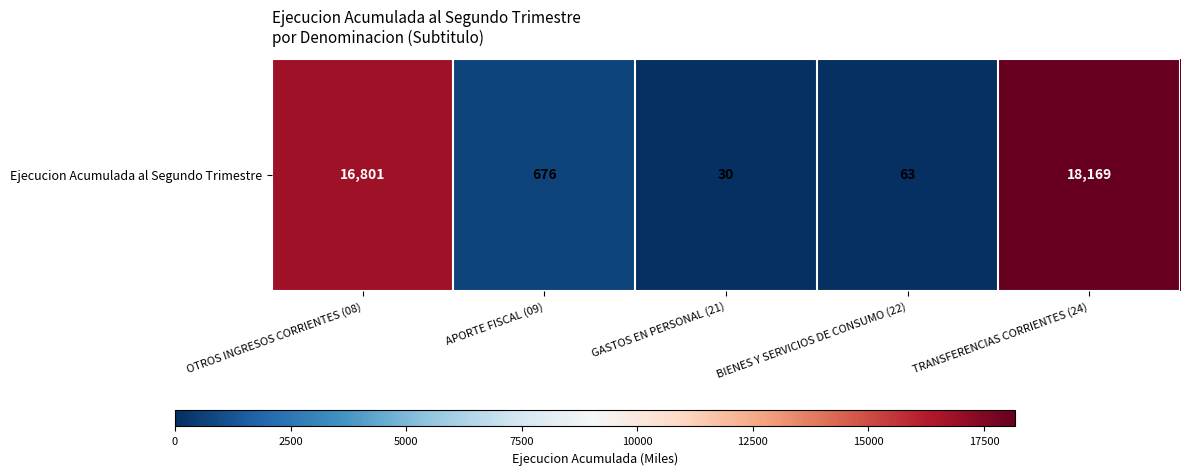

What is the sum of the values at TRANSFERENCIAS CORRIENTES (24) and APORTE FISCAL (09)?

18845